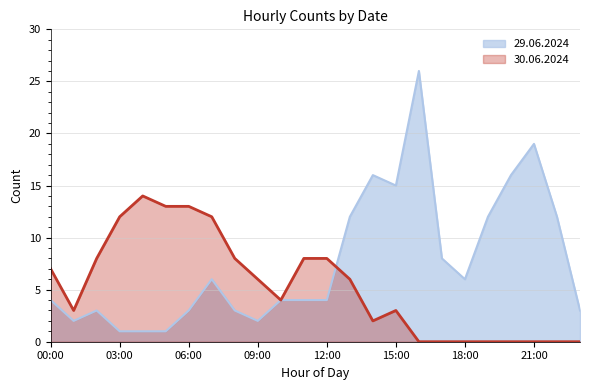

At which label does 30.06.2024 first exceed 6?

00:00